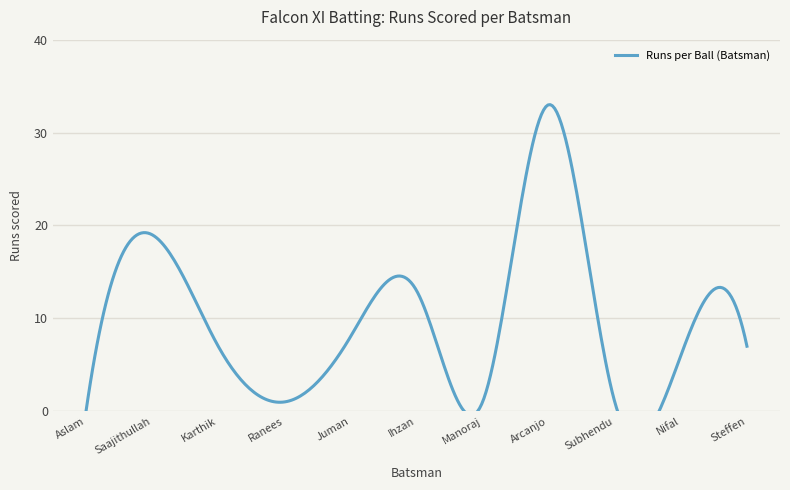

Reading left to right, what are all the values shown in this chart?

Aslam=0	Saajithullah=19	Karthik=7	Ranees=1	Juman=8	Ihzan=13	Manoraj=1	Arcanjo=33	Subhendu=1	Nifal=6	Steffen=7